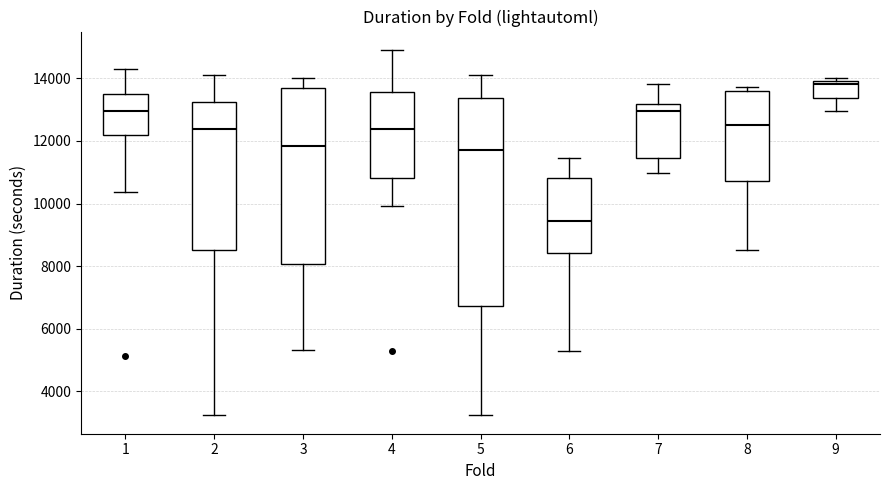

Reading left to right, transcribe this box plot: for each box, give where its median line is, the range the box spans, and where its two whiskers end, as read against the y-axis. The values are not printed on the chart, so give them approximately, as read against the axis.

1: median 13000, box 12200 to 13400, whiskers 10400 to 14400
2: median 12400, box 8600 to 13200, whiskers 3200 to 14000
3: median 11800, box 8000 to 13600, whiskers 5400 to 14000
4: median 12400, box 10800 to 13600, whiskers 10000 to 15000
5: median 11800, box 6800 to 13400, whiskers 3200 to 14200
6: median 9400, box 8400 to 10800, whiskers 5200 to 11400
7: median 13000, box 11400 to 13200, whiskers 11000 to 13800
8: median 12600, box 10800 to 13600, whiskers 8600 to 13800
9: median 13800, box 13400 to 14000, whiskers 13000 to 14000 (just above the box's upper edge)